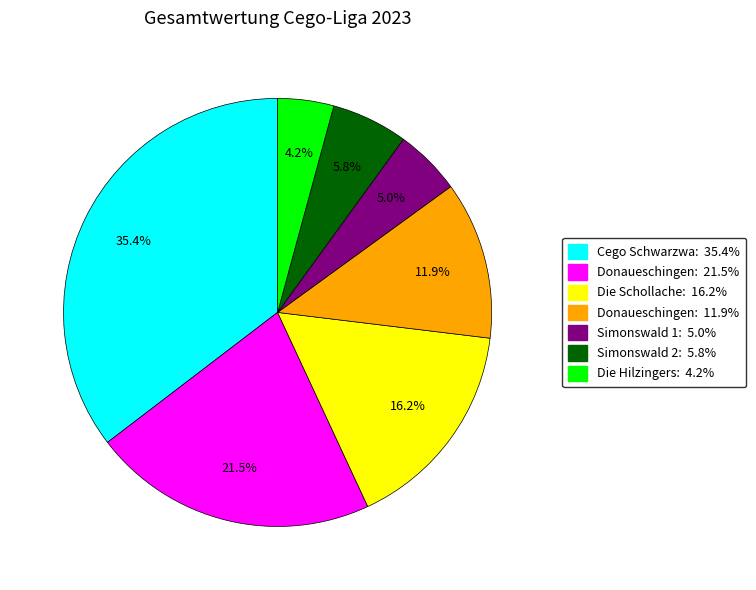

How many segments does this pie chart have?

7